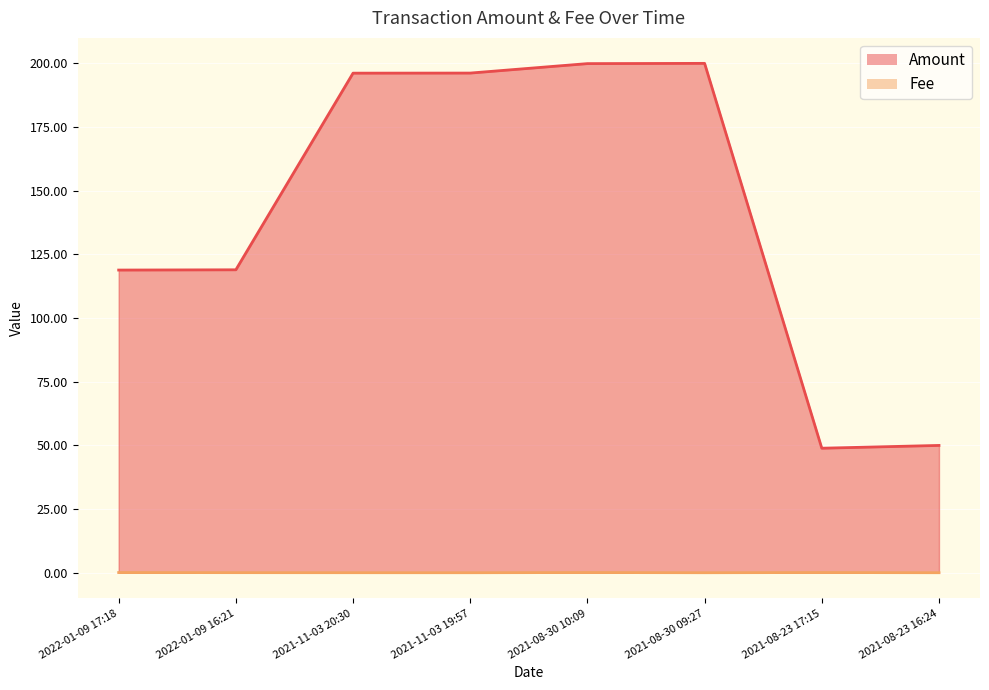

Is it true that Amount equals 196.2 at 2021-11-03 20:30?

True